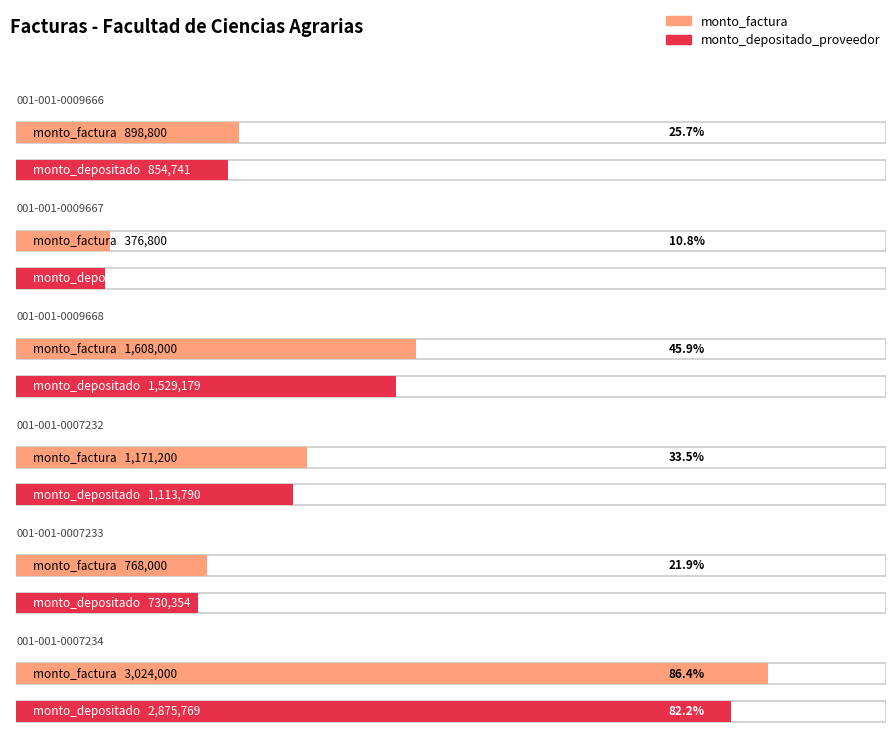

Is the value of monto_factura at 001-001-0007234 greater than the value of monto_depositado_proveedor at 001-001-0007232?

Yes